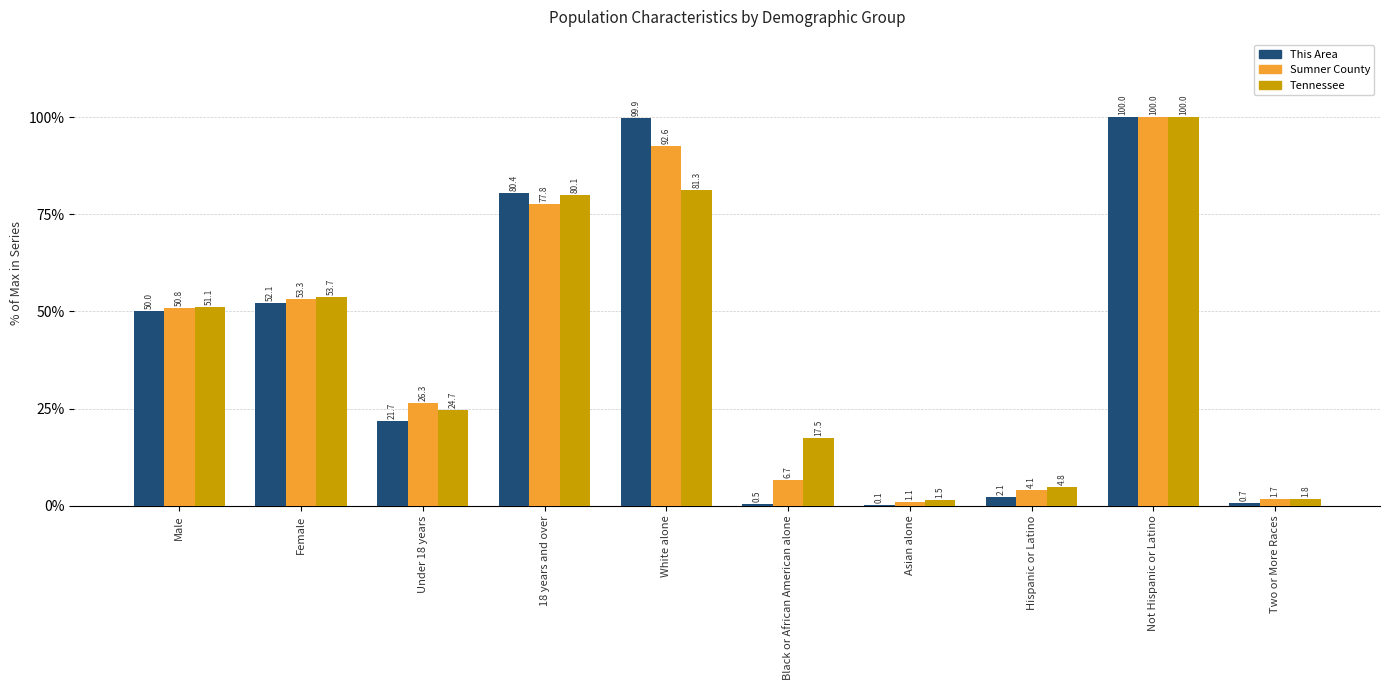

What is the greatest value displayed?

100.0